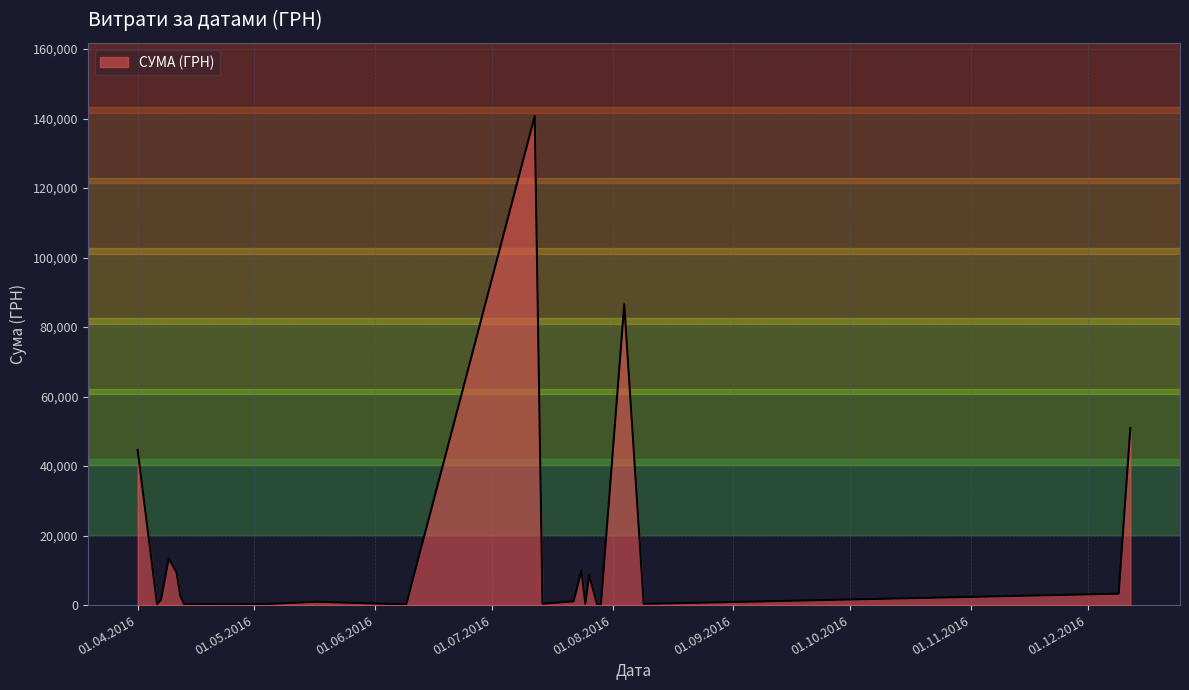

What is the smallest value displayed?

97.8